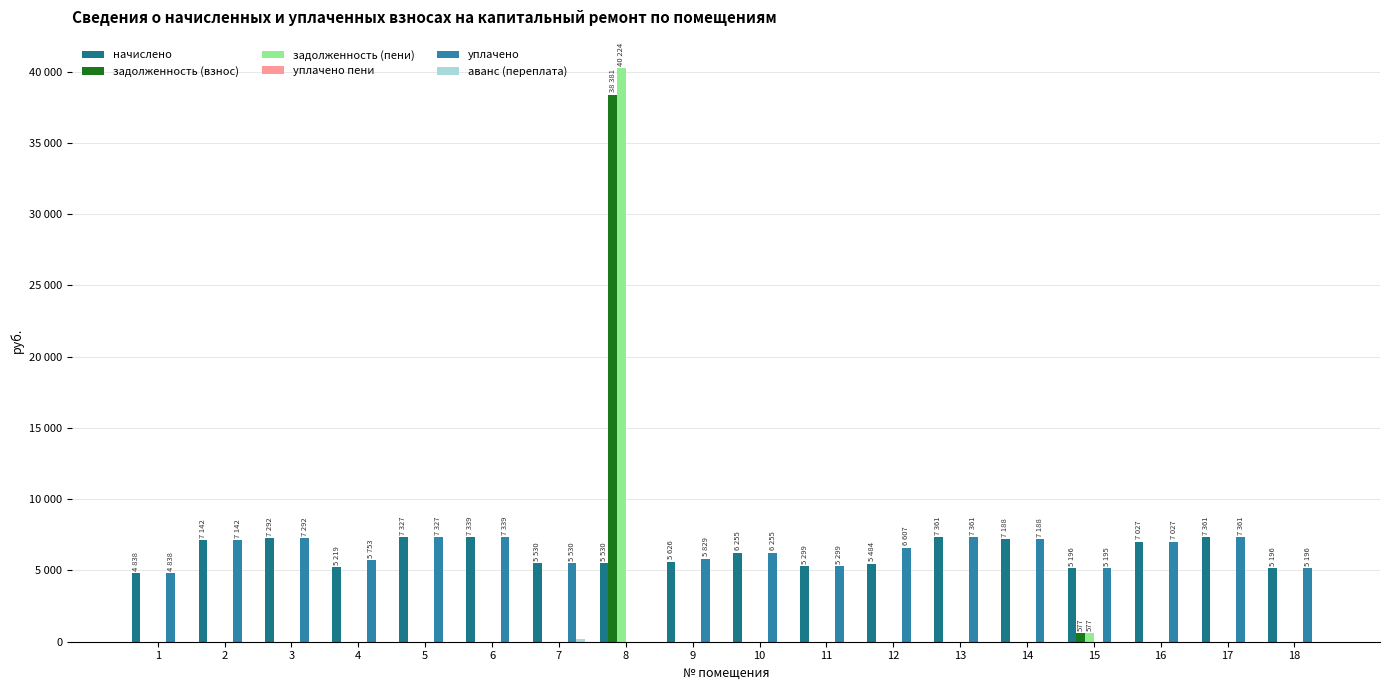

Reading left to right, list all the values displayed in this chart.

начислено: 1=4838.4	2=7142.4	3=7292.2	4=5218.6	5=7326.7	6=7339.0	7=5529.6	8=5529.6	9=5626.3	10=6255.4	11=5299.2	12=5483.5	13=7361.3	14=7188.5	15=5195.5	16=7027.2	17=7361.3	18=5195.5
задолженность (взнос): 1=0.0	2=0.0	3=0.0	4=0.0	5=0.0	6=0.0	7=0.0	8=38380.8	9=0.0	10=0.0	11=0.0	12=0.0	13=0.0	14=0.0	15=577.3	16=0.0	17=0.0	18=0.0
задолженность (пени): 1=0.0	2=0.0	3=0.0	4=0.0	5=0.0	6=0.0	7=0.0	8=40224.0	9=0.0	10=0.0	11=0.0	12=0.0	13=0.0	14=0.0	15=577.3	16=0.0	17=0.0	18=0.0
уплачено пени: 1=0.0	2=0.0	3=0.0	4=0.0	5=0.0	6=0.0	7=0.0	8=0.0	9=0.0	10=0.0	11=0.0	12=7.7	13=0.0	14=0.0	15=0.0	16=0.0	17=0.0	18=0.0
уплачено: 1=4838.4	2=7142.4	3=7292.2	4=5753.1	5=7326.7	6=7339.0	7=5529.6	8=0.0	9=5829.0	10=6255.4	11=5299.2	12=6606.9	13=7361.3	14=7188.5	15=5195.2	16=7027.2	17=7361.3	18=5195.5
аванс (переплата): 1=0.0	2=0.0	3=0.0	4=0.0	5=0.0	6=0.0	7=204.8	8=0.0	9=0.0	10=0.0	11=0.0	12=0.0	13=0.0	14=0.0	15=0.0	16=0.0	17=0.0	18=0.0